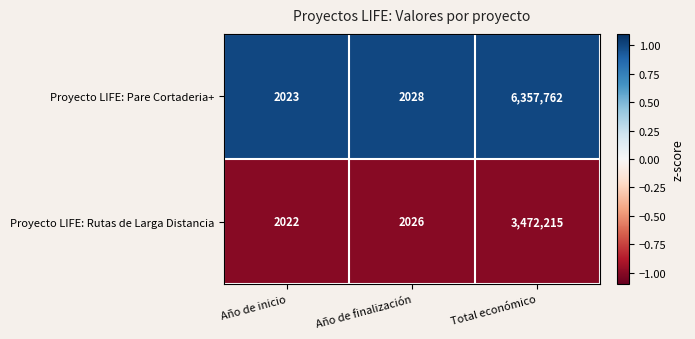

Reading left to right, transcribe all the data shown in this chart.

Proyecto LIFE: Pare Cortaderia+: 2023	2028	6357762
Proyecto LIFE: Rutas de Larga Distancia: 2022	2026	3472215